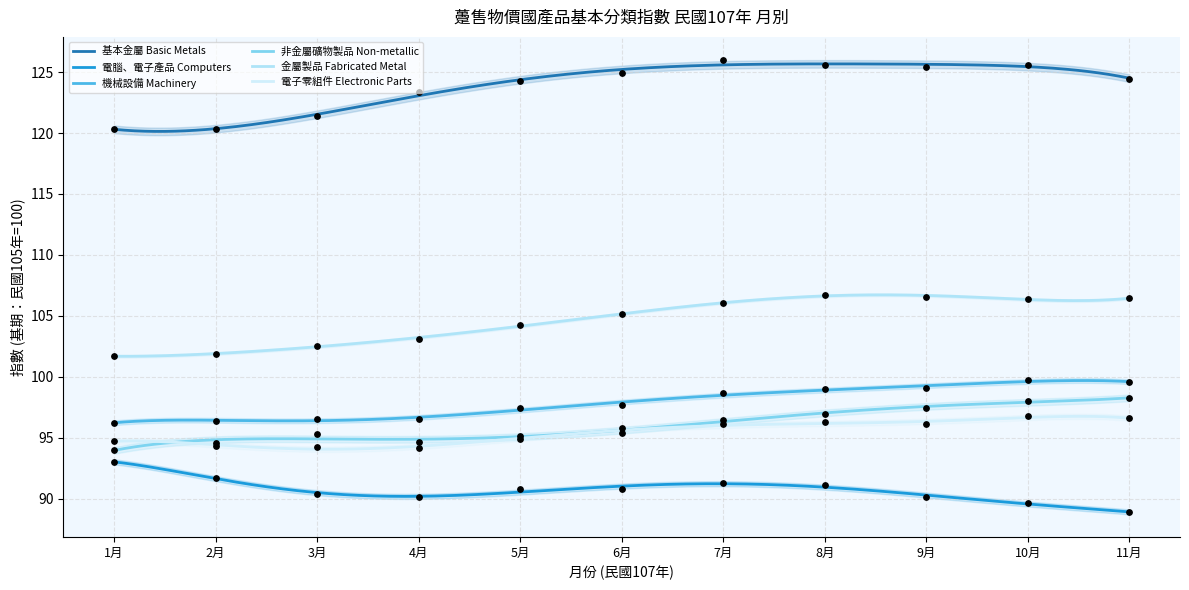

At which category is the sum across all series the highest?

10月